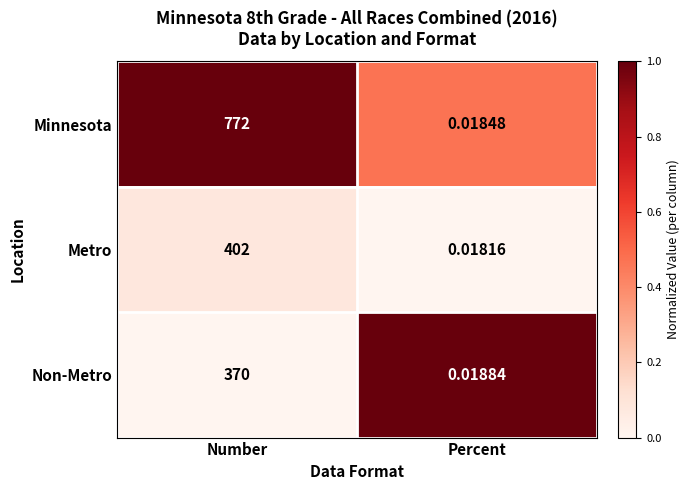

Where is Non-Metro nearest to the value 185?

Percent